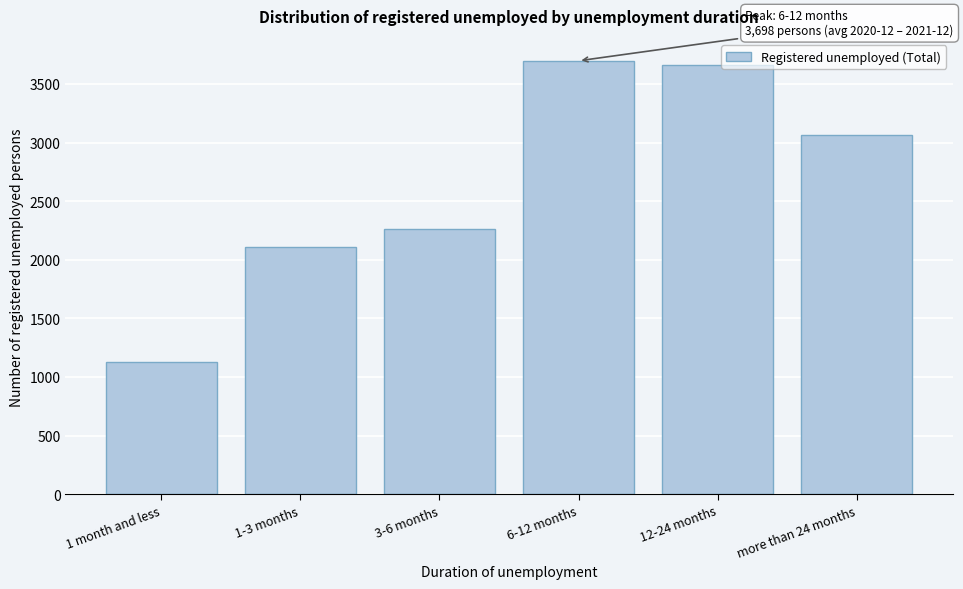

Reading right to left, transcribe all the data shown in this chart.

more than 24 months=3067	12-24 months=3658	6-12 months=3698	3-6 months=2265	1-3 months=2108	1 month and less=1127